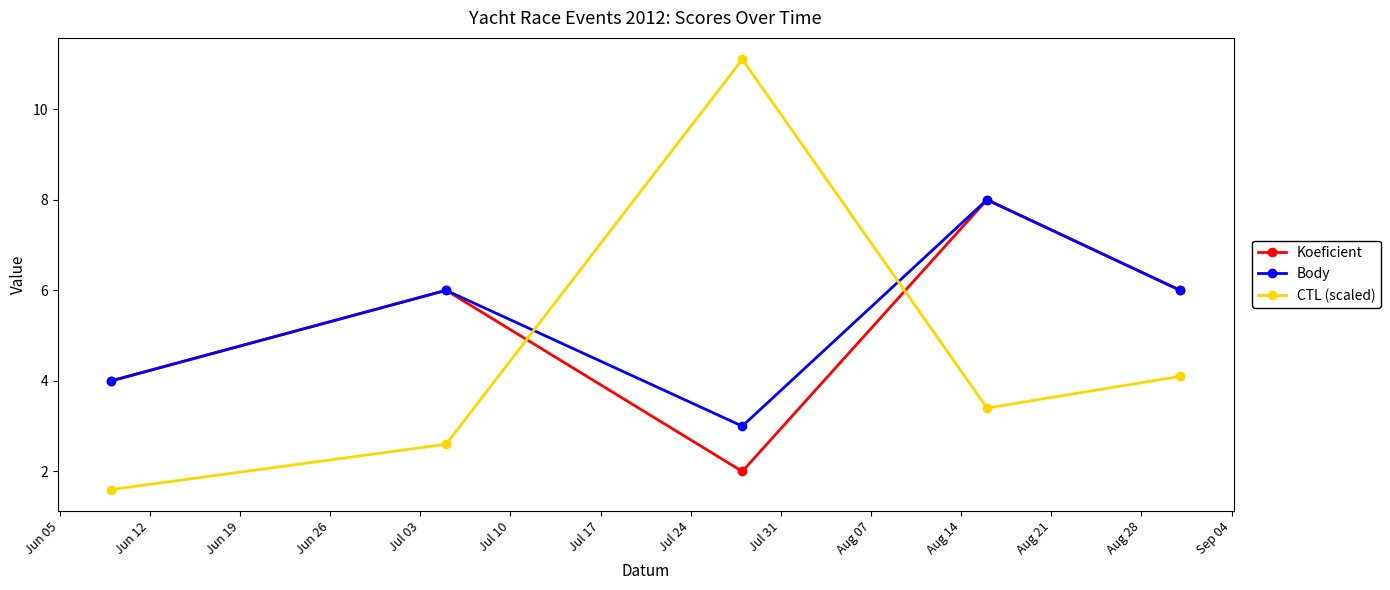

Rank the series by their average value, from lowest to highest.

CTL (scaled), Koeficient, Body